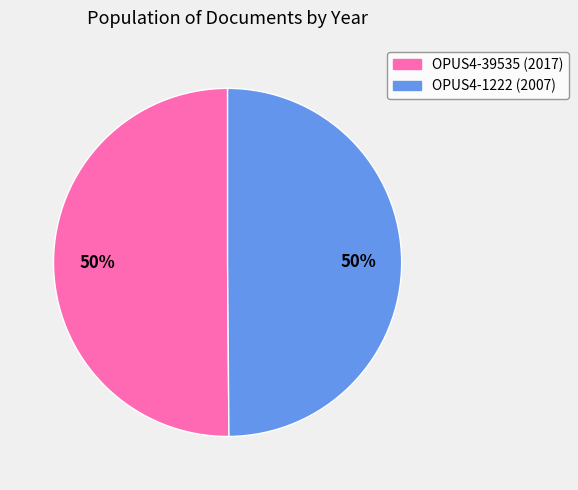

The OPUS4-1222 slice represents 56% of the pie. True or false?

False